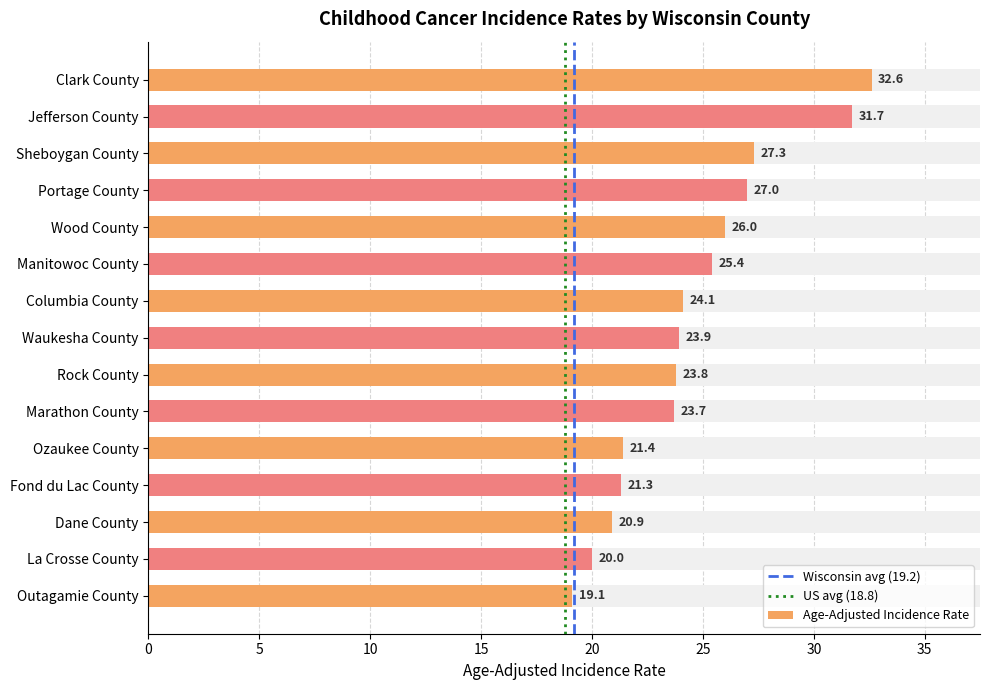

Are the bars grouped side by side (vs. stacked)?

No